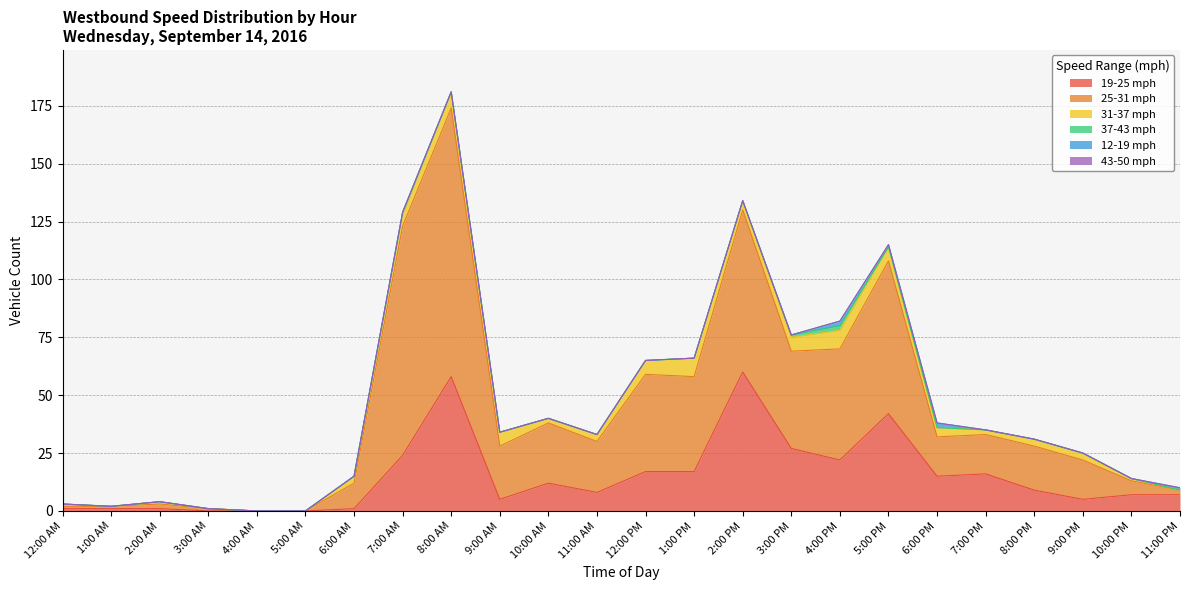

At which category does 12-19 mph reach its first local peak?

4:00 PM